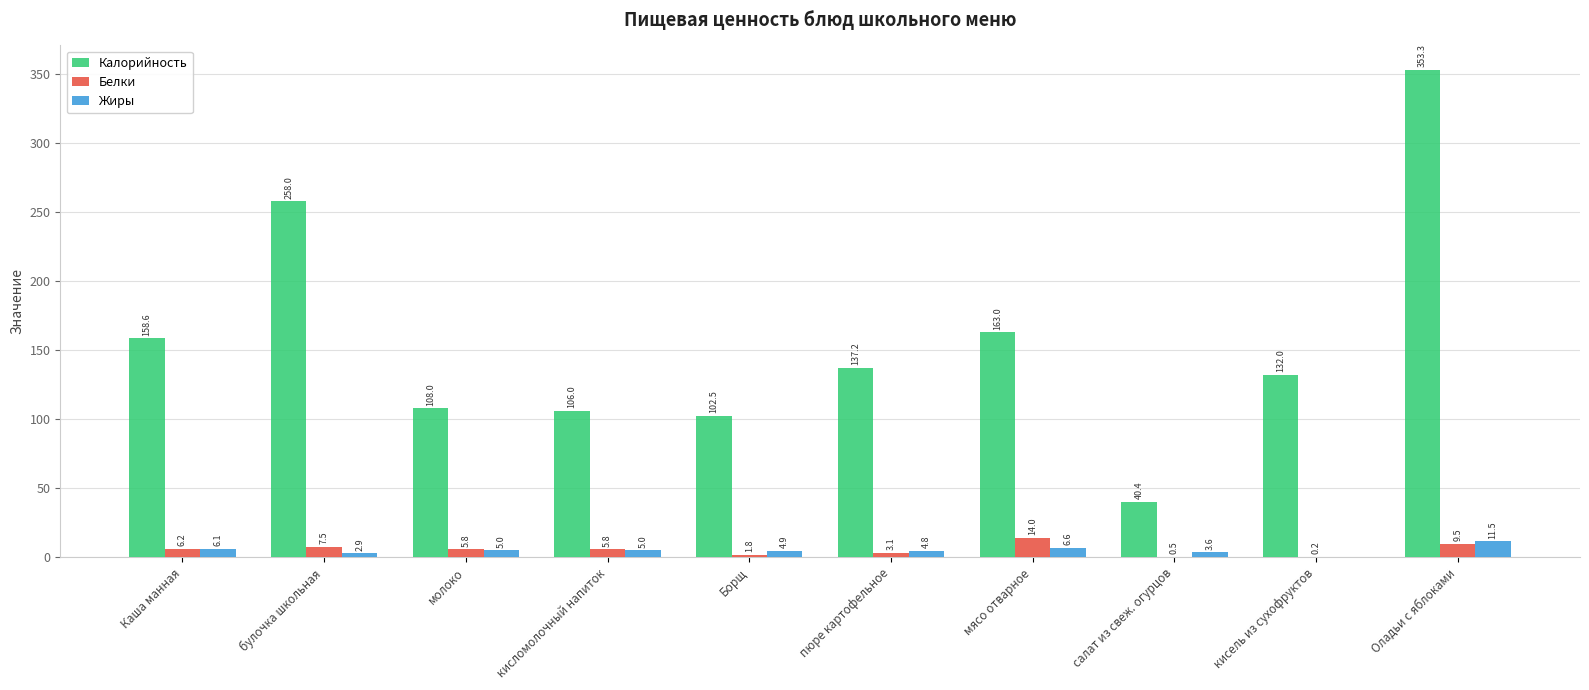

Is it true that Калорийность equals 158.6 at Каша манная?

True